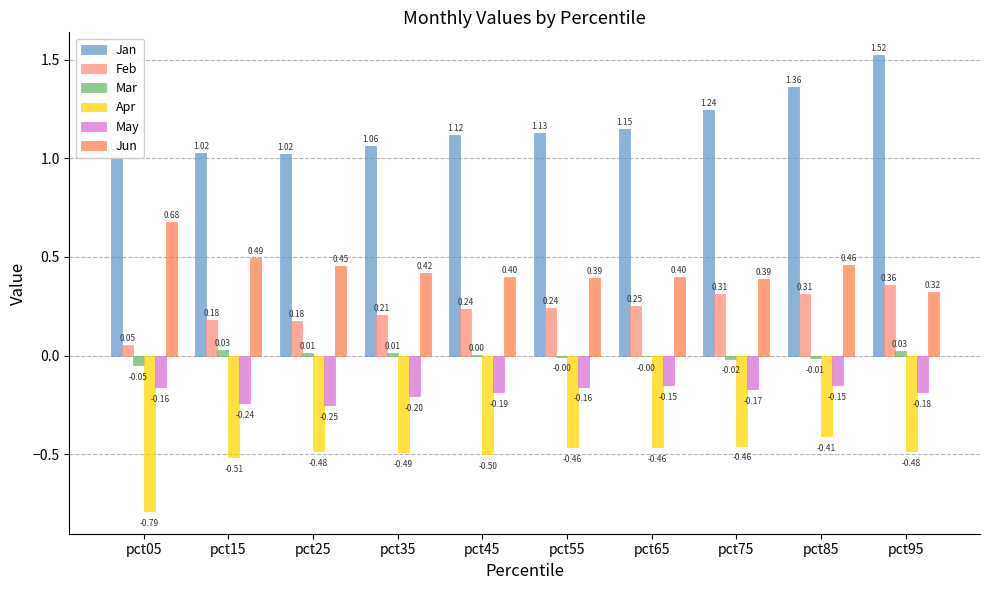

True or false: Apr has a value of -0.2 at pct95.

False